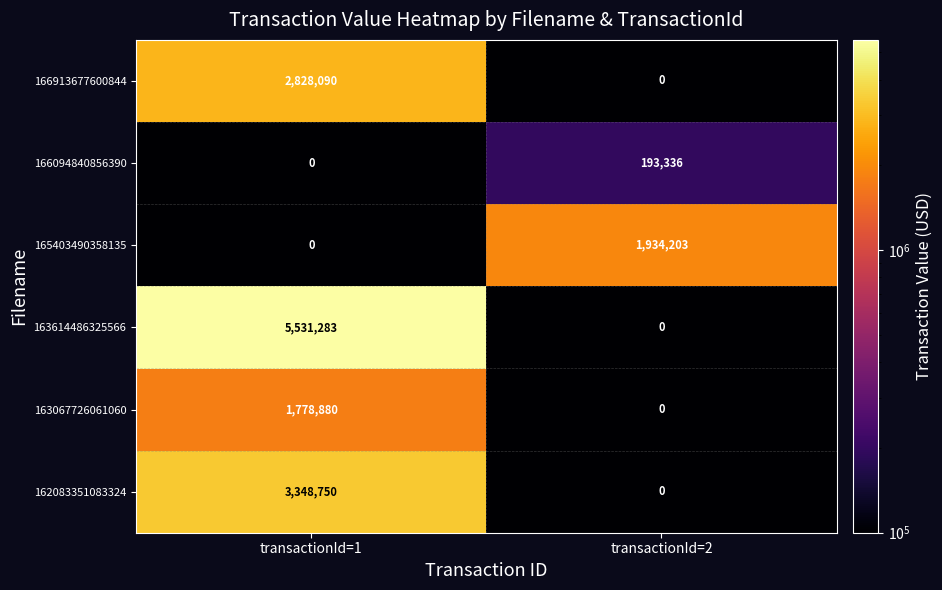

Reading left to right, what are all the values shown in this chart?

166913677600844: transactionId=1=2828090	transactionId=2=0
166094840856390: transactionId=1=0	transactionId=2=193336
165403490358135: transactionId=1=0	transactionId=2=1934203
163614486325566: transactionId=1=5531283	transactionId=2=0
163067726061060: transactionId=1=1778880	transactionId=2=0
162083351083324: transactionId=1=3348750	transactionId=2=0